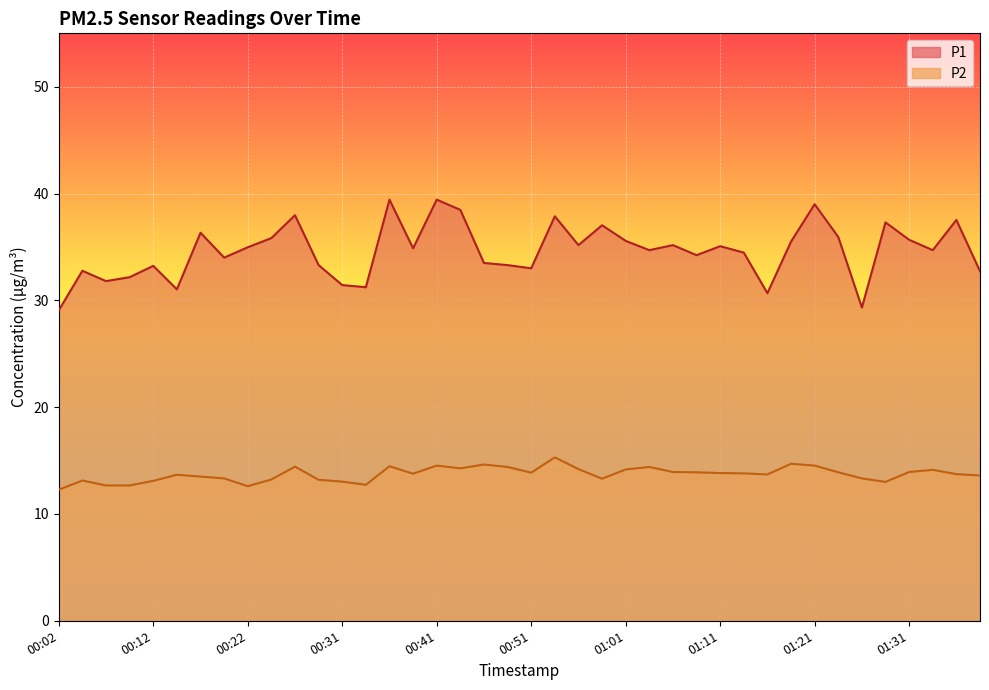

What is the label of the 40th point from the right?

00:02